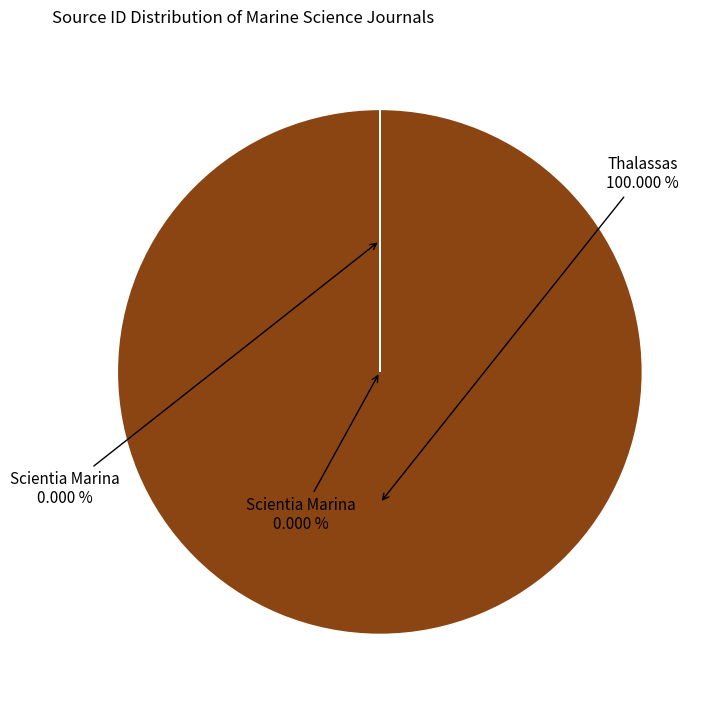

To the nearest percent, what is the combined percentage of Scientia Marina and Thalassas?

100%